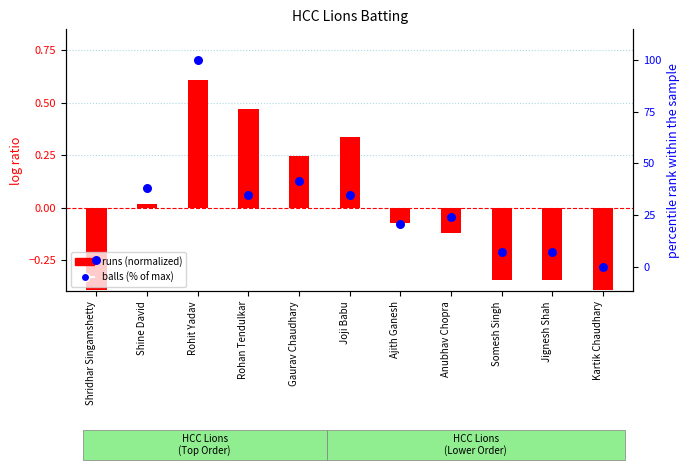

Which series reaches the minimum Y coordinate?

runs (normalized)